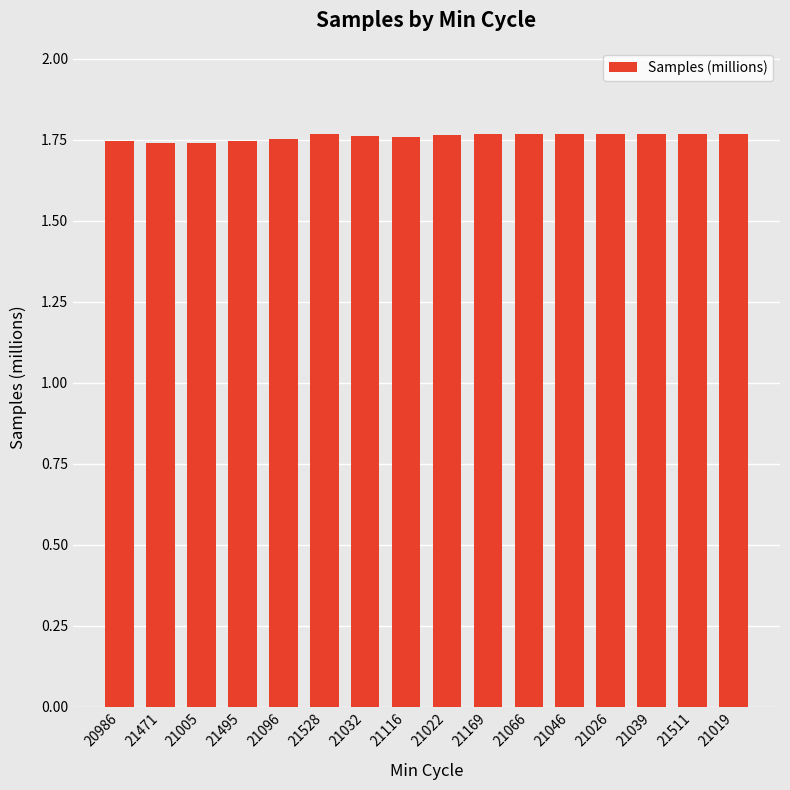

What position from the right is 21022?

8